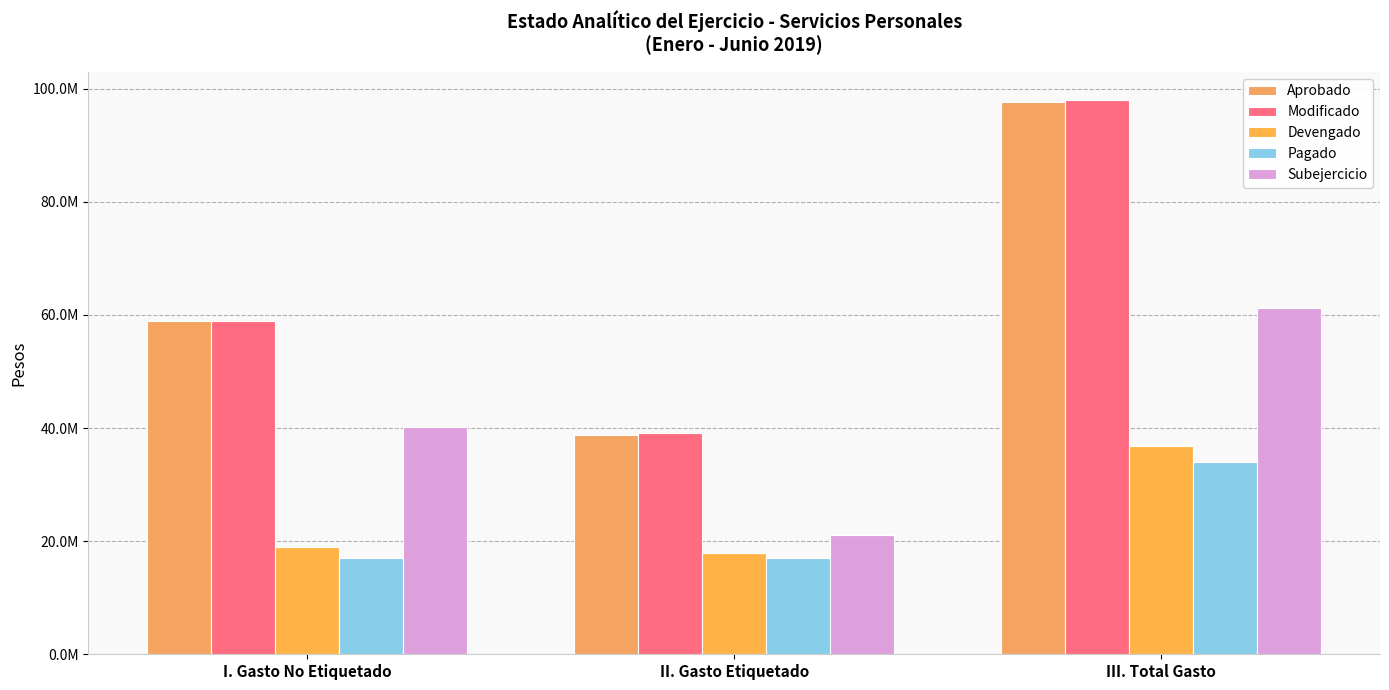

List the series in order of their peak value, lowest first.

Pagado, Devengado, Subejercicio, Aprobado, Modificado